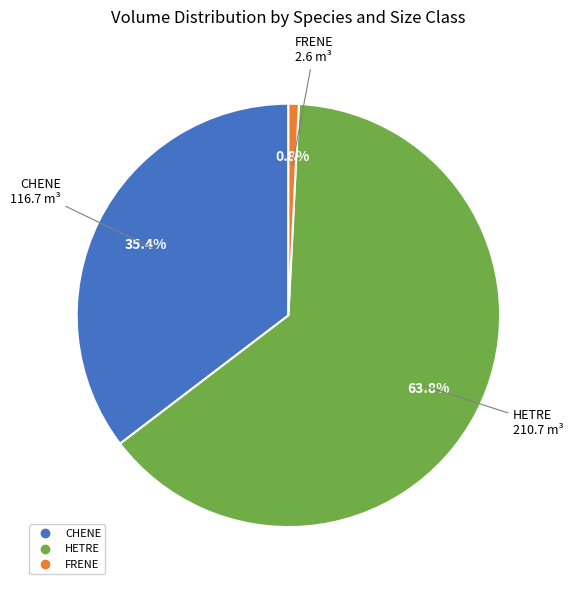

Is there a majority slice in this chart?

Yes